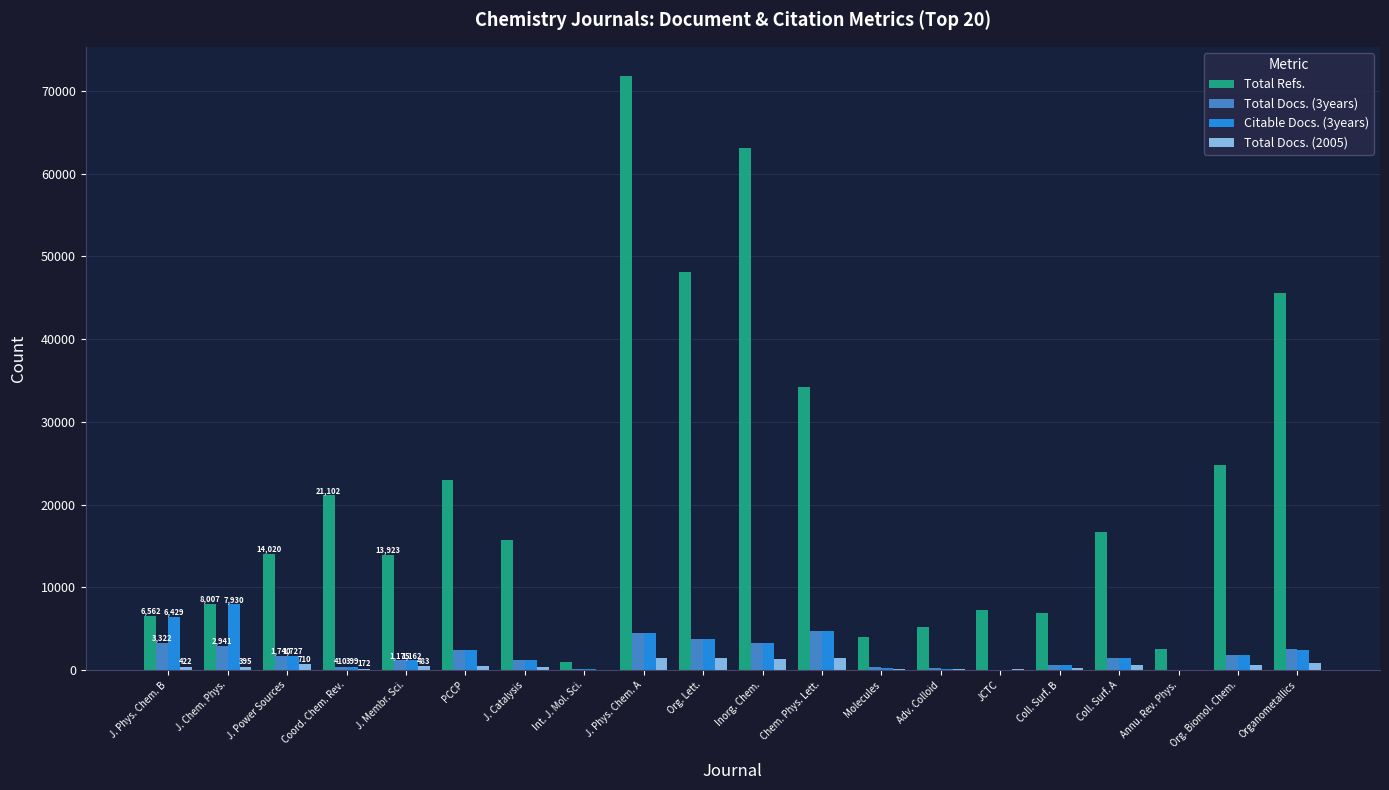

Is it true that Total Docs. (3years) equals 156 at Int. J. Mol. Sci.?

True